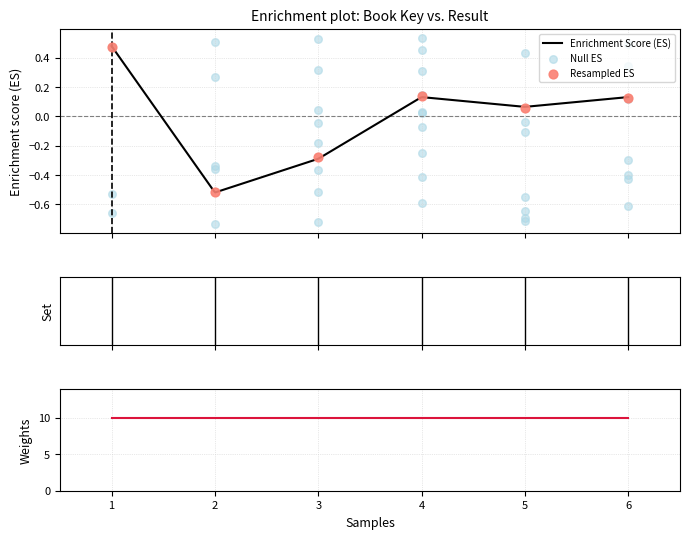

Between 4 and 1, which is larger?

1